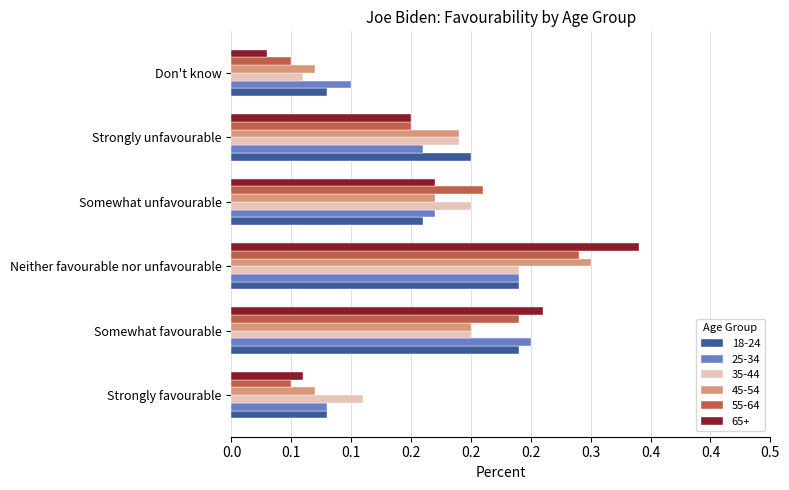

What position from the left is Don't know?

6